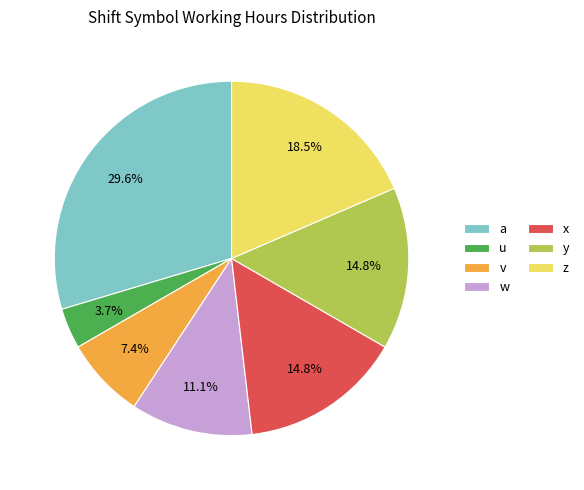

What is the ratio of the value at x to the value at a?

0.5